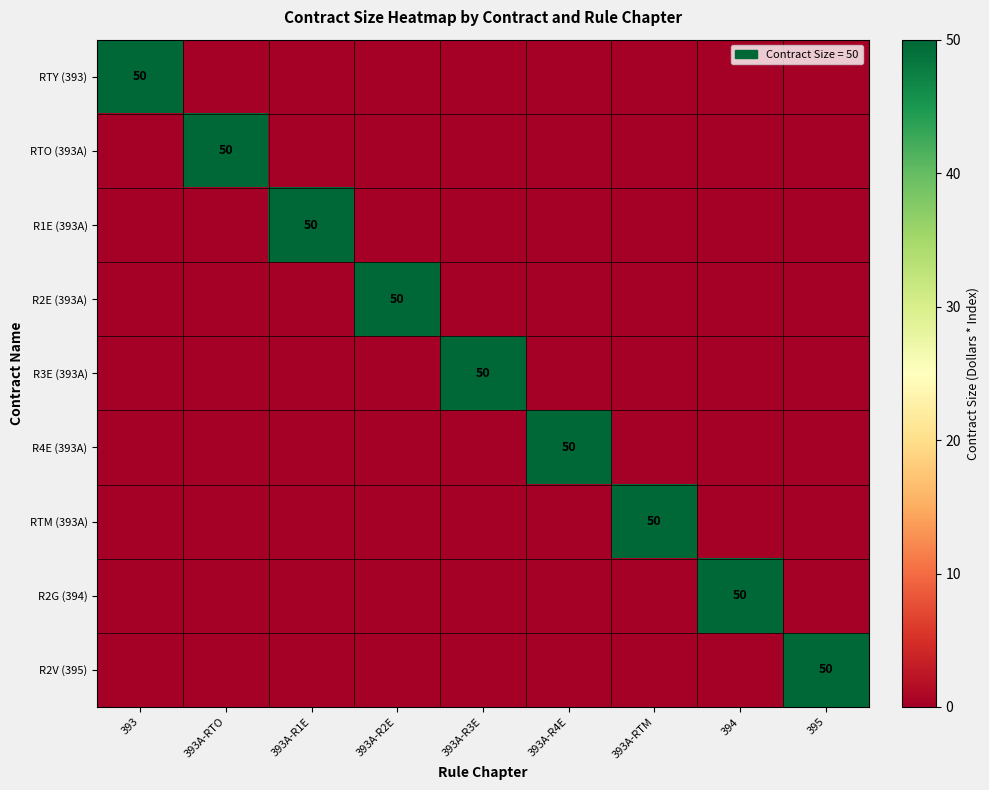

Which series has the largest total across all categories?

RTY (393)